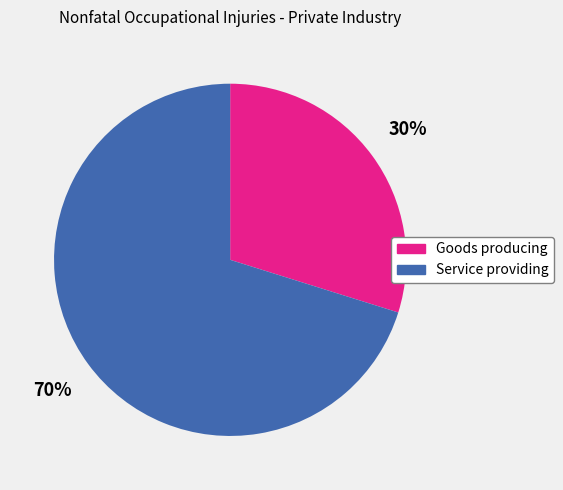

Is Service providing the majority of the pie?

Yes